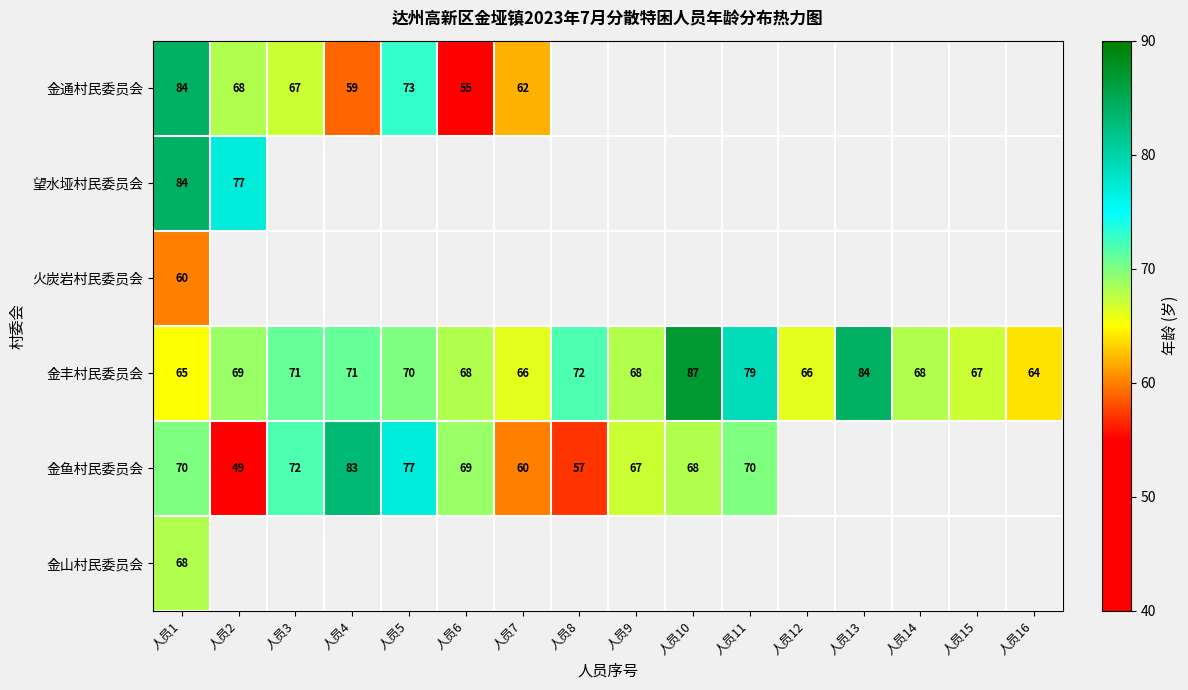

What is the maximum value shown in the chart?

87.0